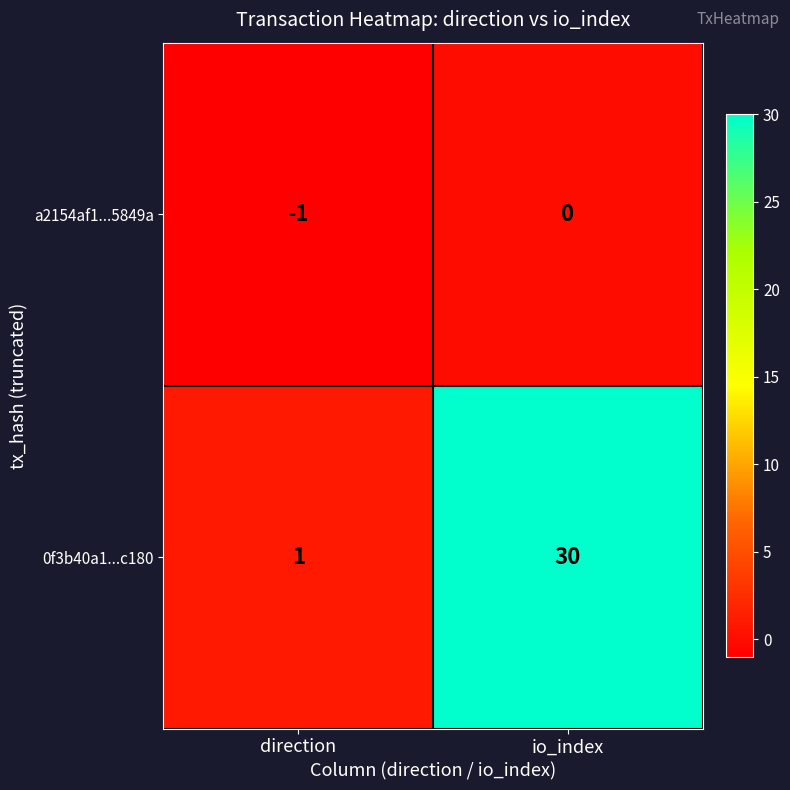

Reading left to right, list all the values displayed in this chart.

a2154af1...5849a: -1	0
0f3b40a1...c180: 1	30